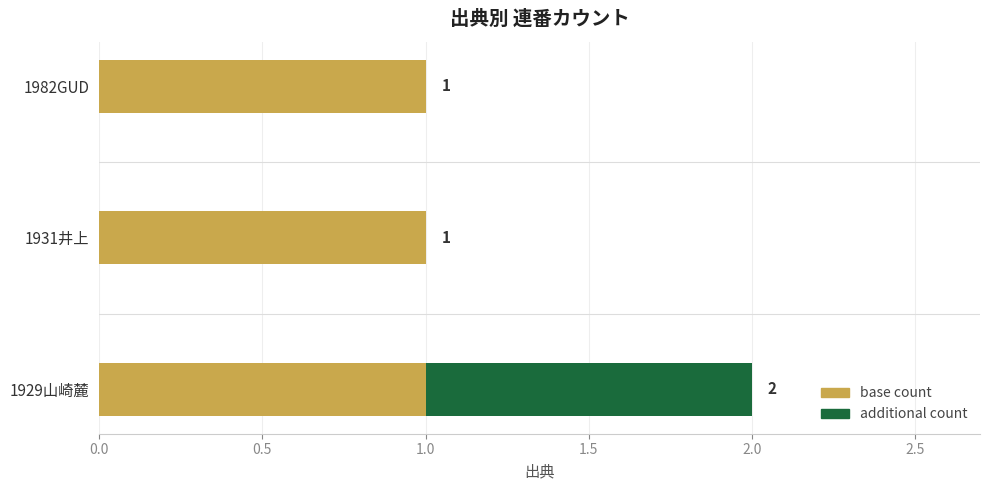

What position from the right is 1931井上／浮世繪師傳045a?

2